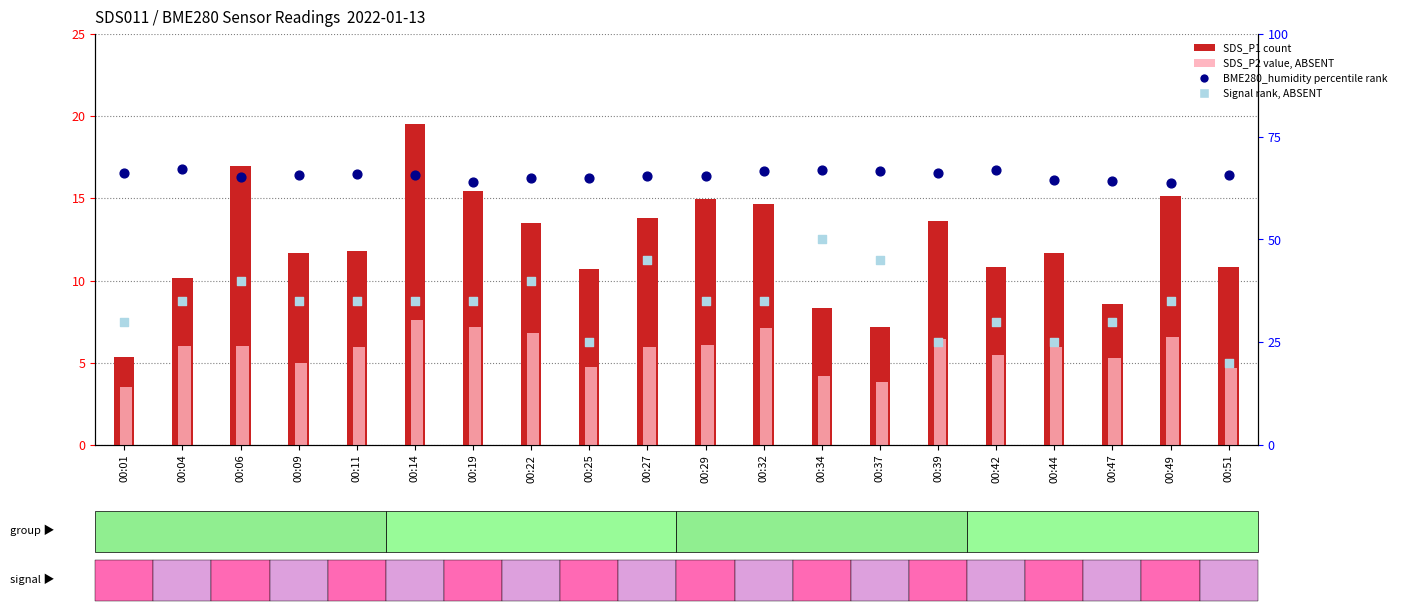

Which series reaches the maximum Y coordinate?

BME280_humidity (percentile rank)